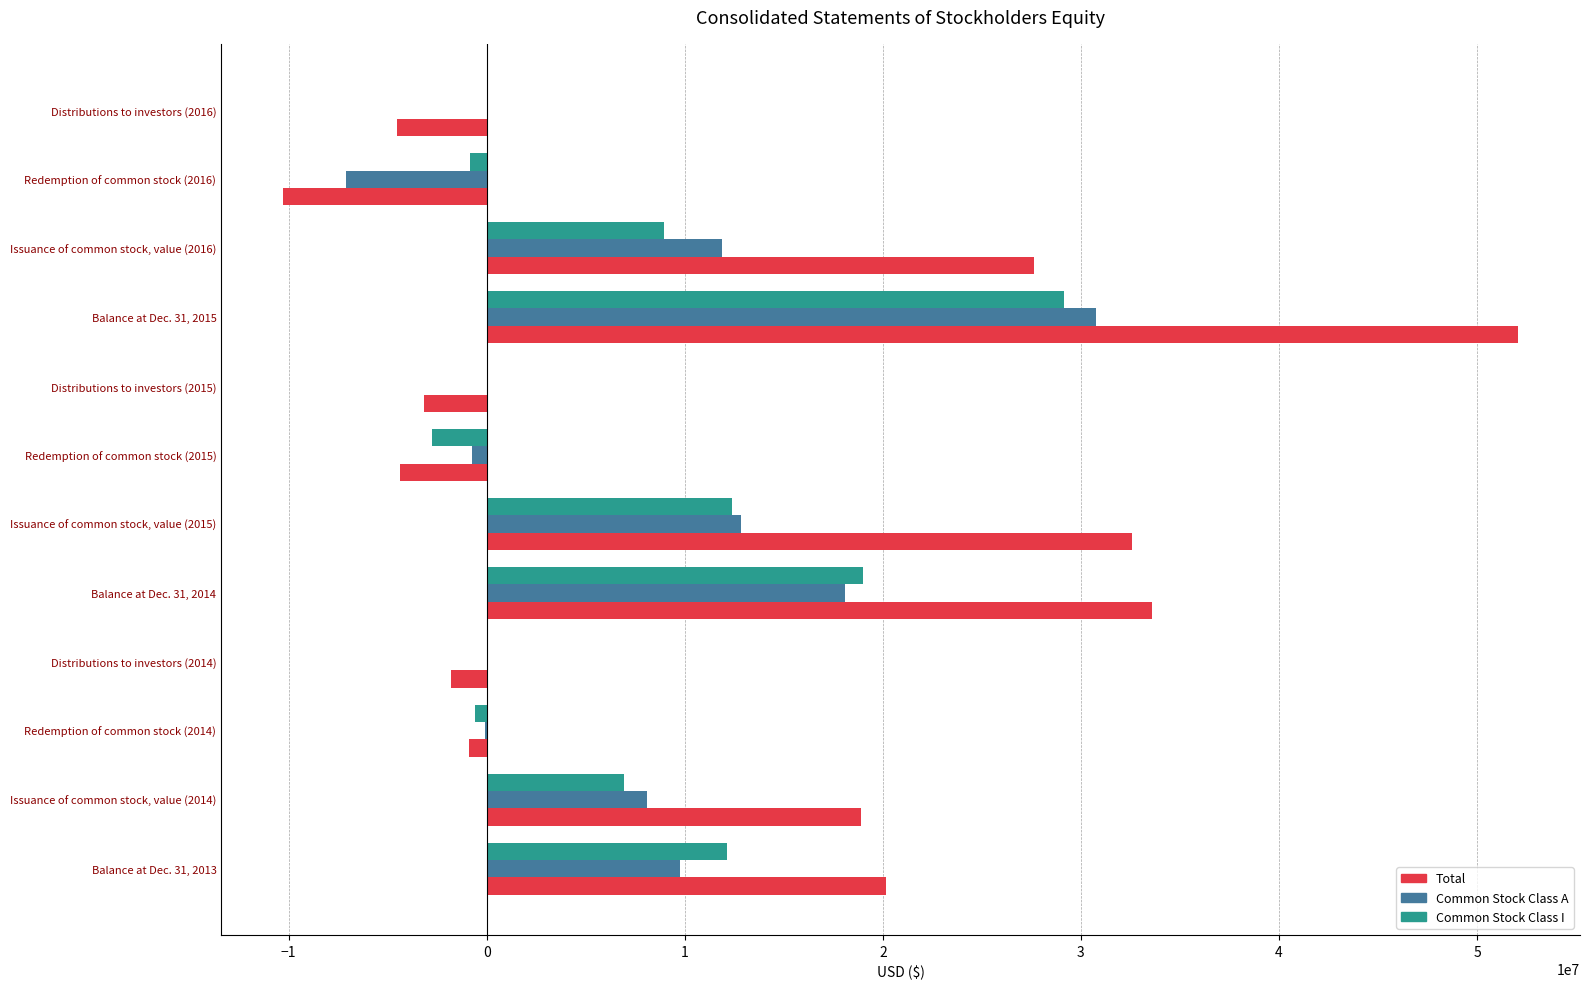

Which series has the largest total across all categories?

Total